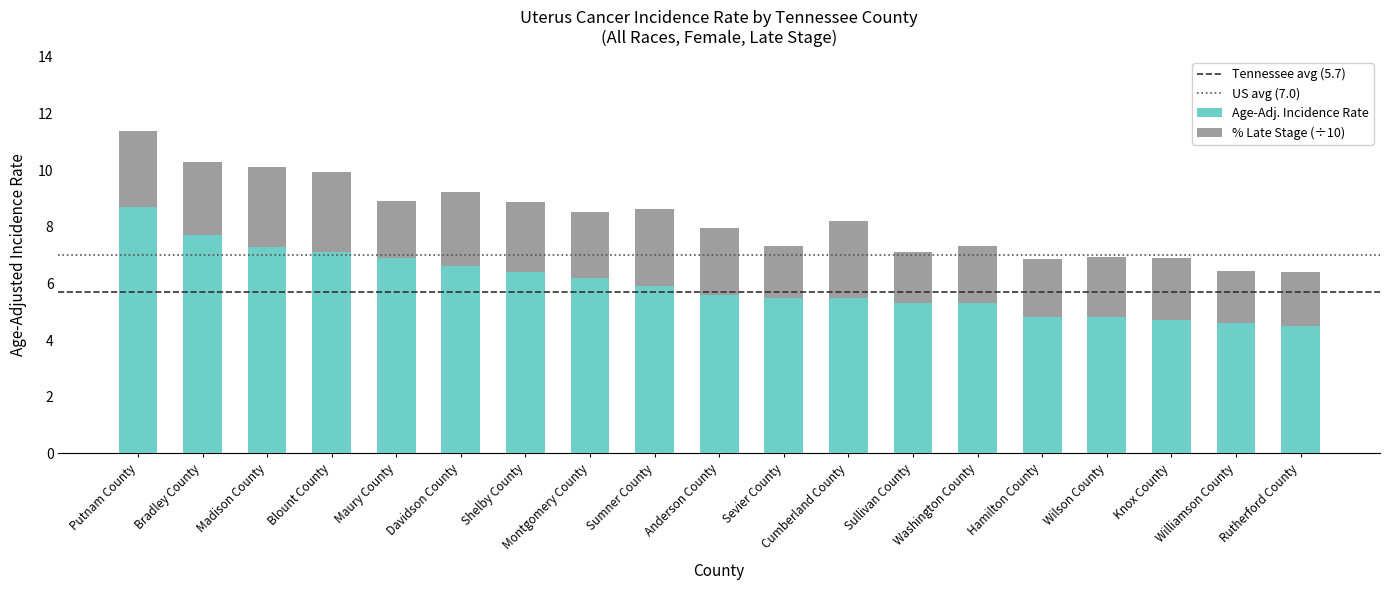

What is the difference between the maximum and minimum values in the Age-Adj. Incidence Rate series?

4.2